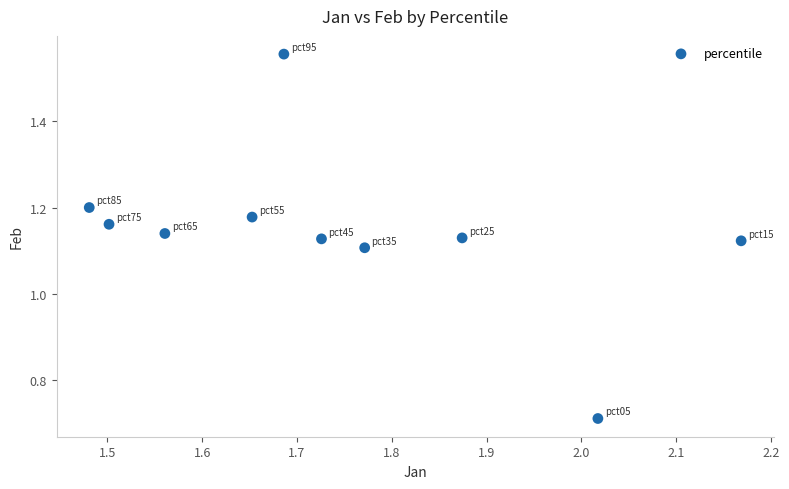

What is the range of Y values (max minus min)?

0.8